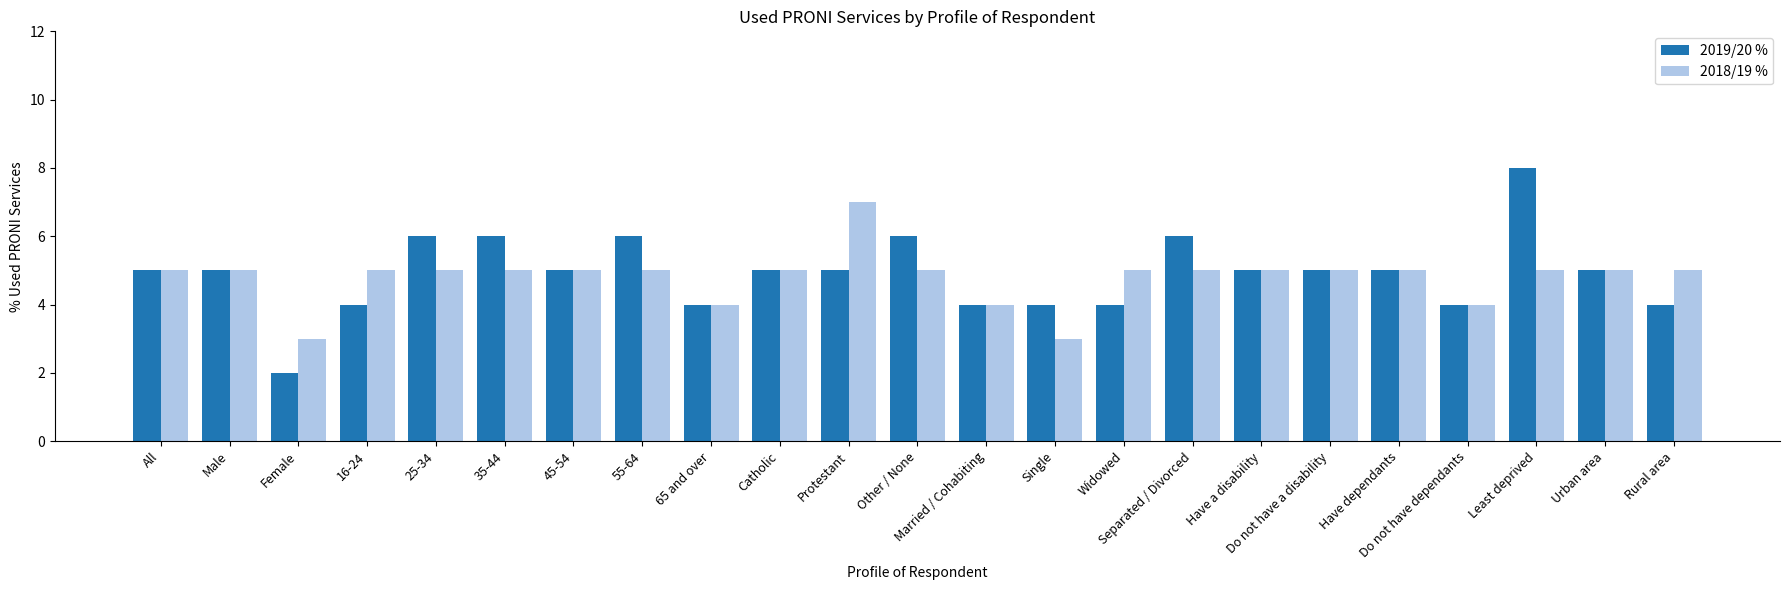

Is it true that 2018/19 % equals 5 at Urban area?

True